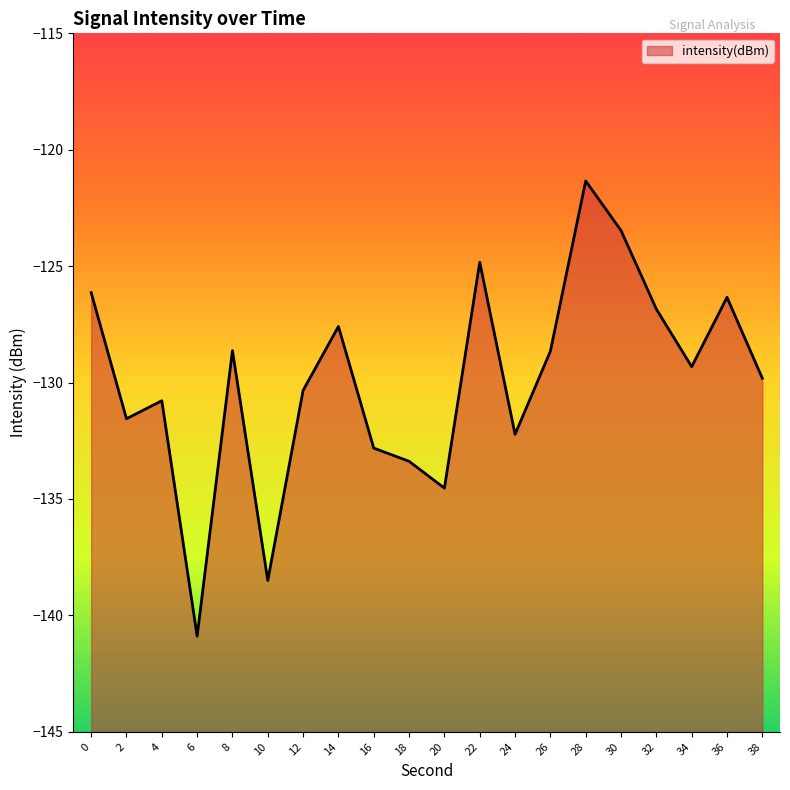

How many lines are shown in the chart?

1